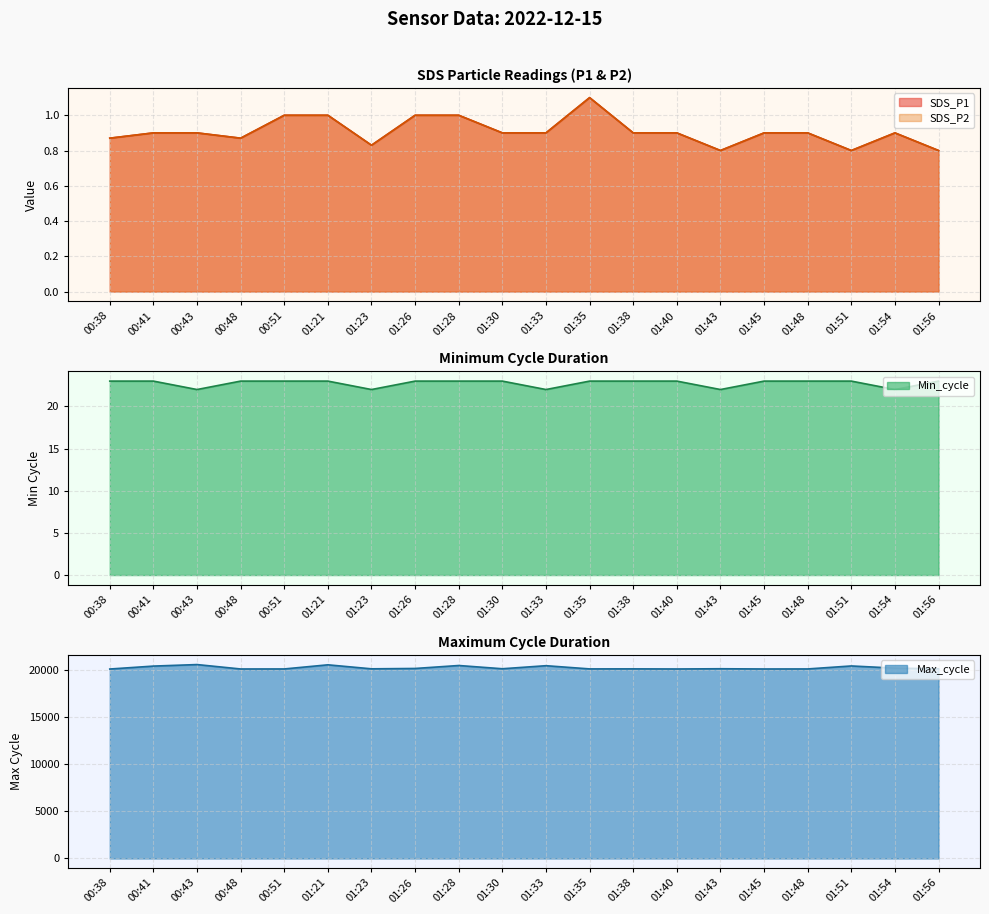

What position from the right is 00:43?

18